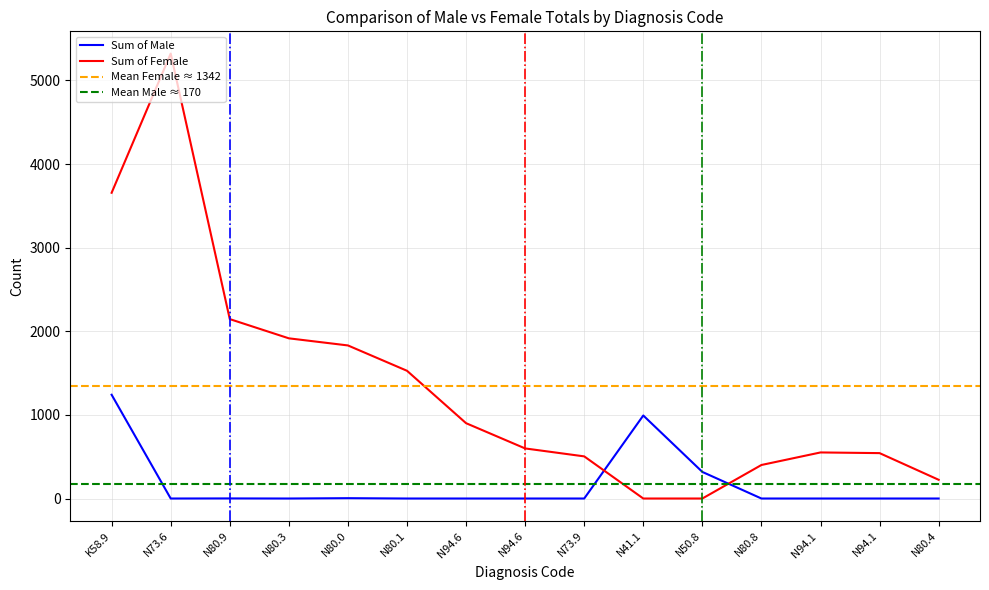

At N50.8, list the series in order from smallest to largest.

Sum of Female, Sum of Male